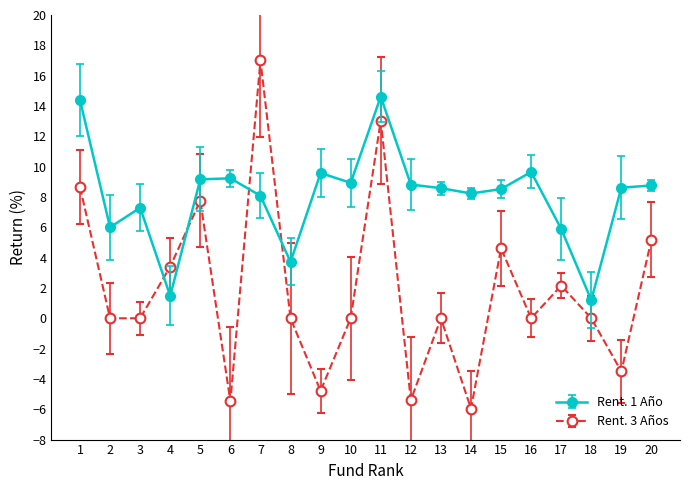

What is the average value of the Rent. 1 Año series?

8.0